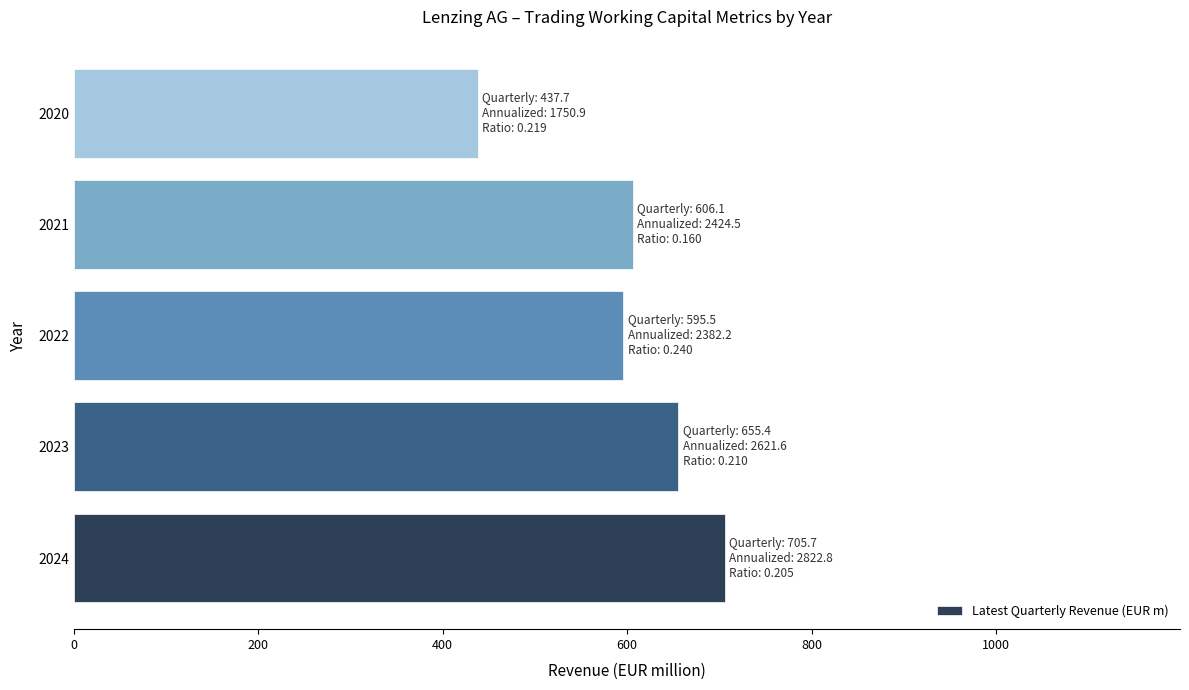

What is the greatest value displayed?

705.7